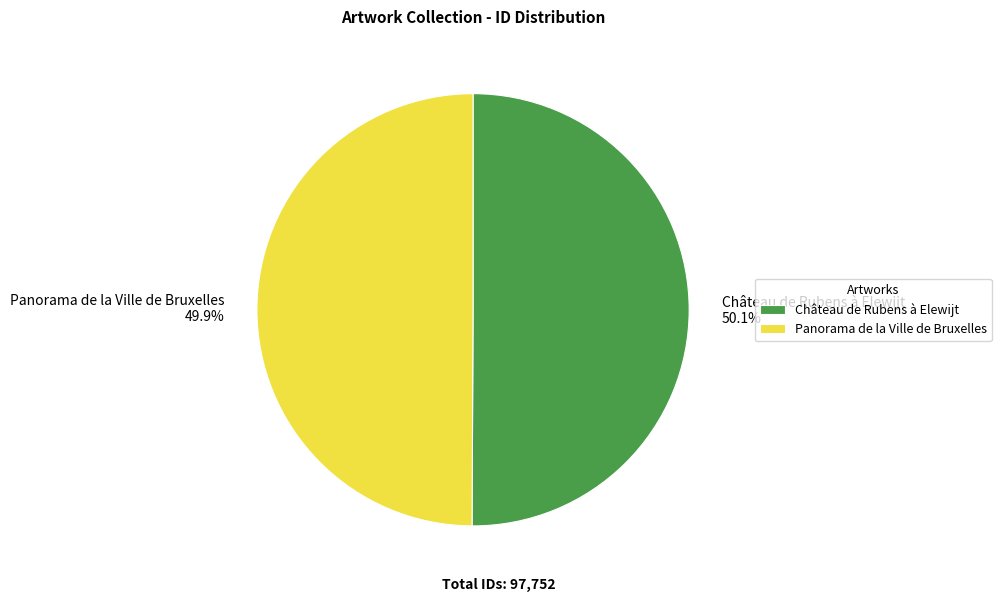

Is there any slice that represents more than half of the pie?

Yes